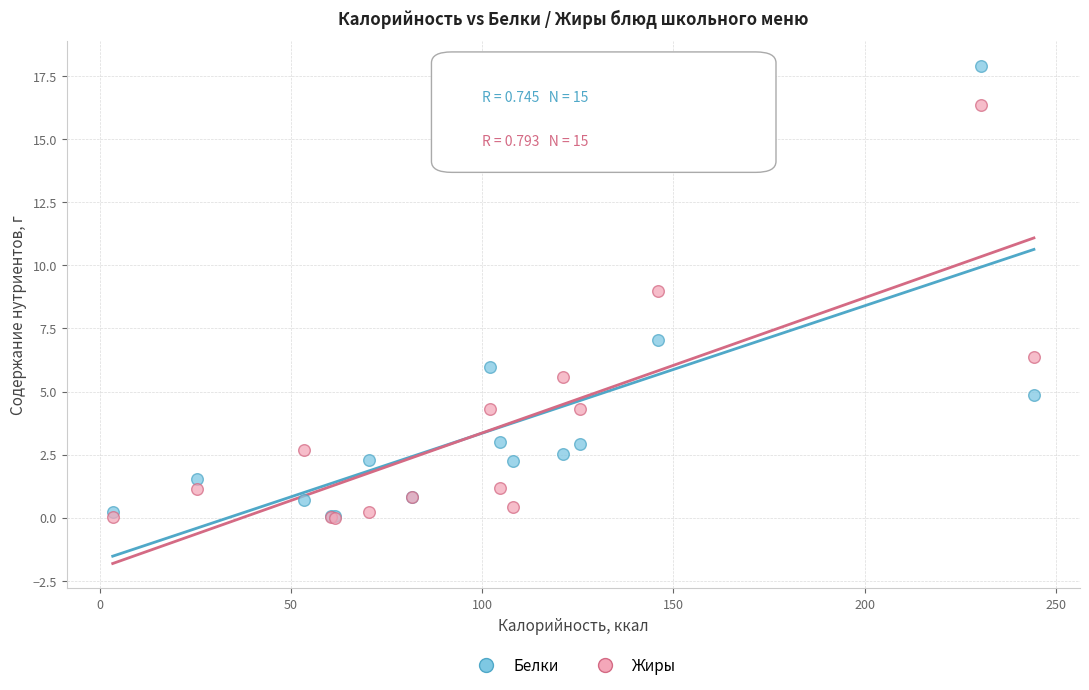

Which series reaches the maximum Y coordinate?

Белки